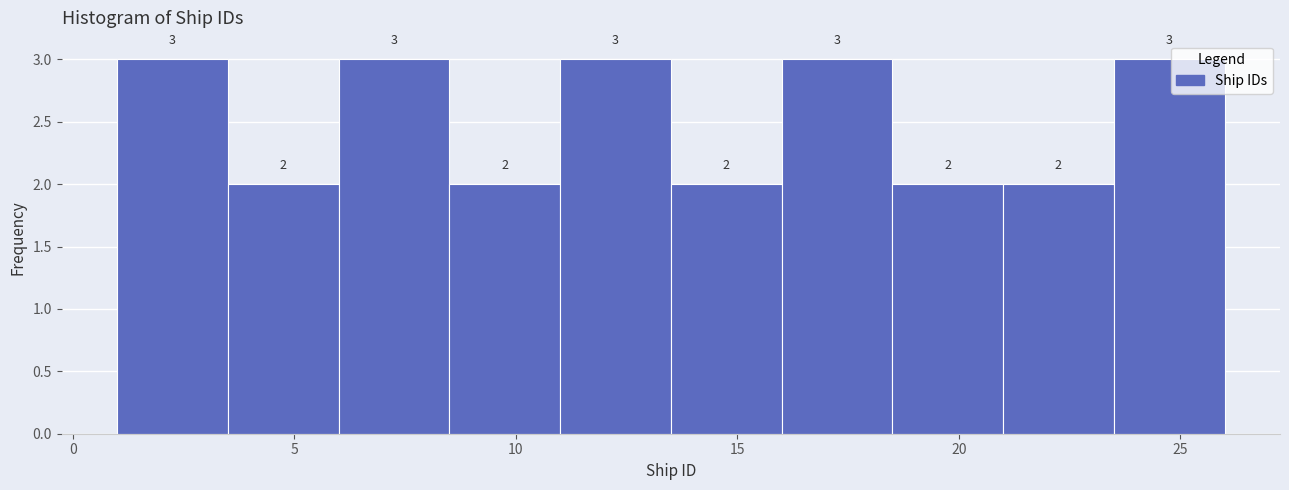

Reading left to right, list every bar in this chart as the range it spans on the x-axis followed by its height.

1.0 to 3.5: 3
3.5 to 6.0: 2
6.0 to 8.5: 3
8.5 to 11.0: 2
11.0 to 13.5: 3
13.5 to 16.0: 2
16.0 to 18.5: 3
18.5 to 21.0: 2
21.0 to 23.5: 2
23.5 to 26.0: 3